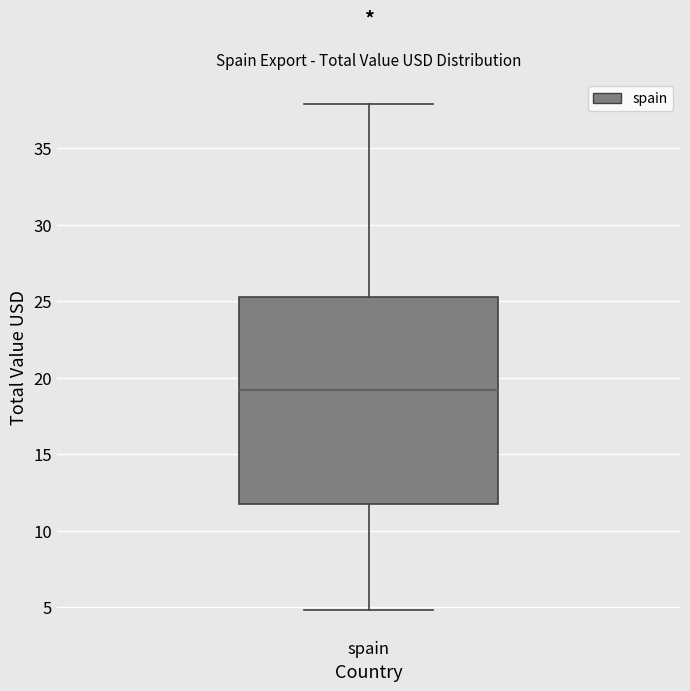

Transcribe this box plot: give where the median line is, the range the box spans, and where the two whiskers end, as read against the y-axis. The values are not printed on the chart, so give them approximately, as read against the axis.

median 19.0, box 12.0 to 25.5, whiskers 5.0 to 38.0